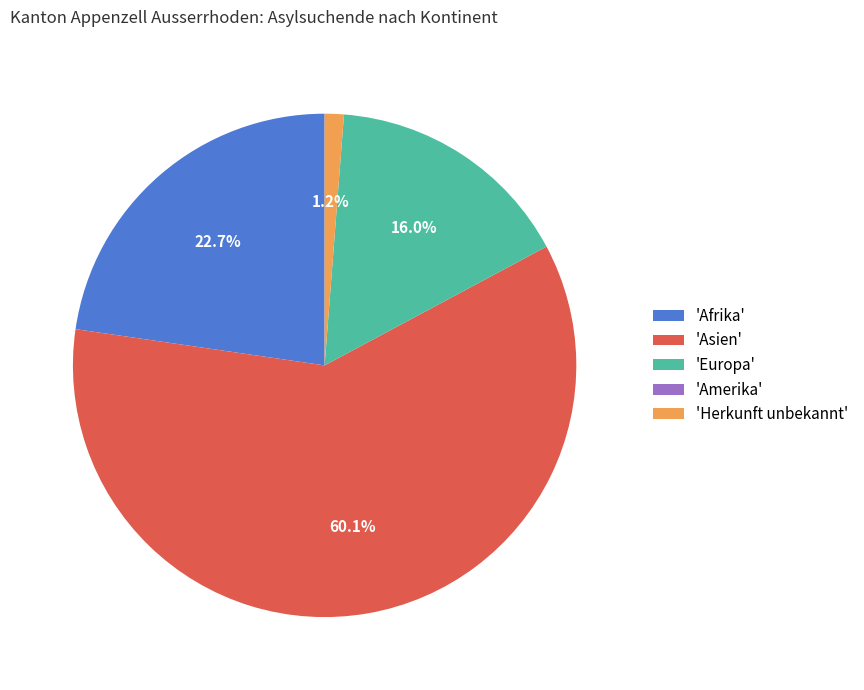

To the nearest percent, what is the average slice percentage?

20%